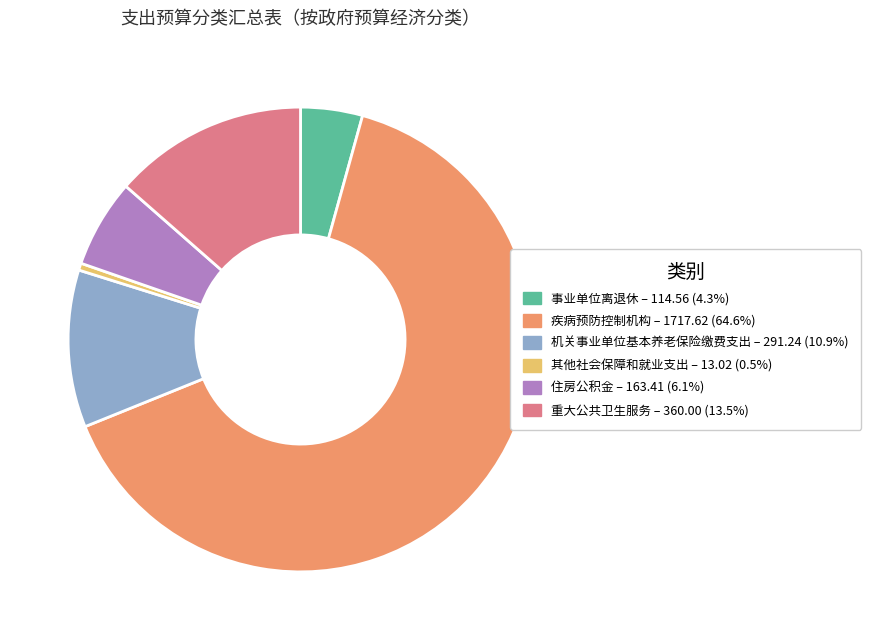

Is the sum of 住房公积金 and 事业单位离退休 greater than half?

No